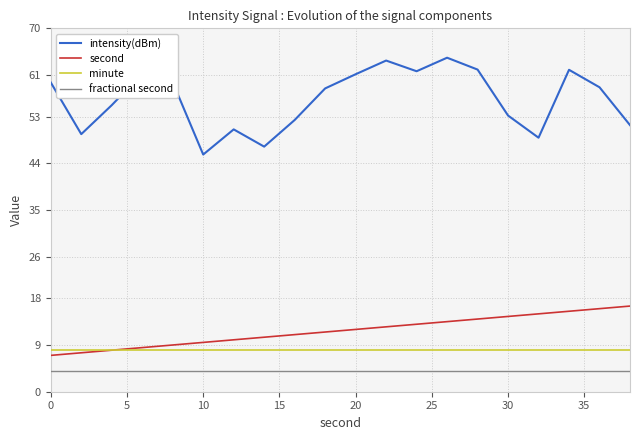

List the series in order of their peak value, highest first.

intensity(dBm), second, minute, fractional second